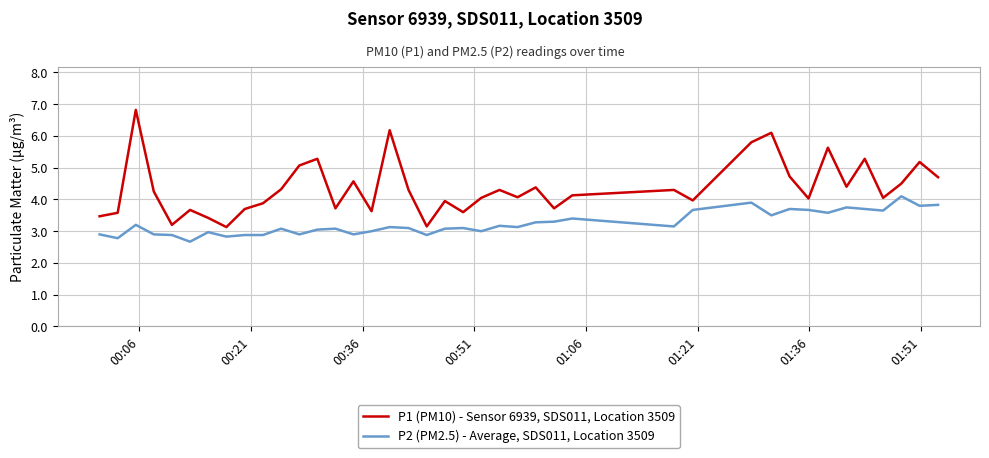

What is the minimum value for P1 (PM10) - Sensor 6939, SDS011, Location 3509?

3.1